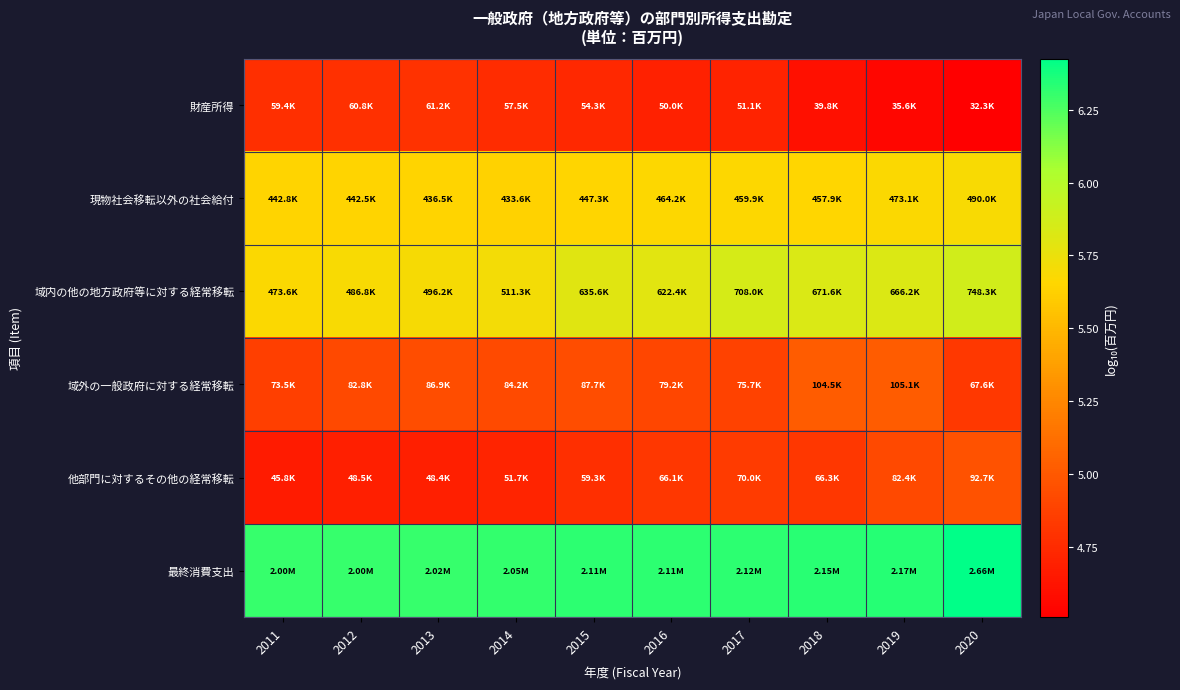

Rank the series at 2012 from lowest to highest value.

他部門に対するその他の経常移転, 財産所得, 域外の一般政府に対する経常移転, 現物社会移転以外の社会給付, 域内の他の地方政府等に対する経常移転, 最終消費支出